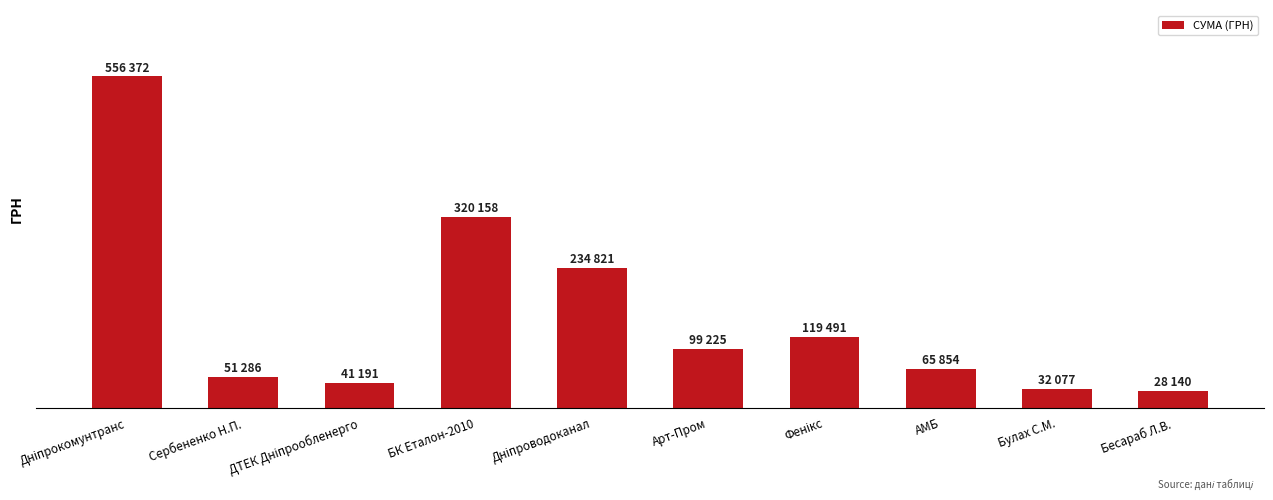

What is the label of the 8th bar from the left?

АМБ